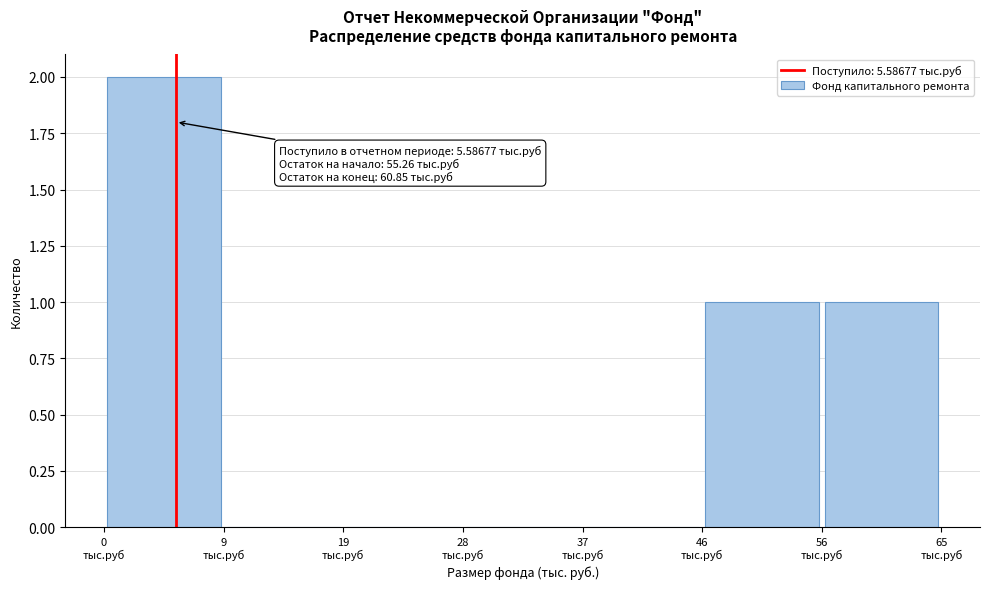

Which range on the x-axis has the tallest bar?

0 to 9